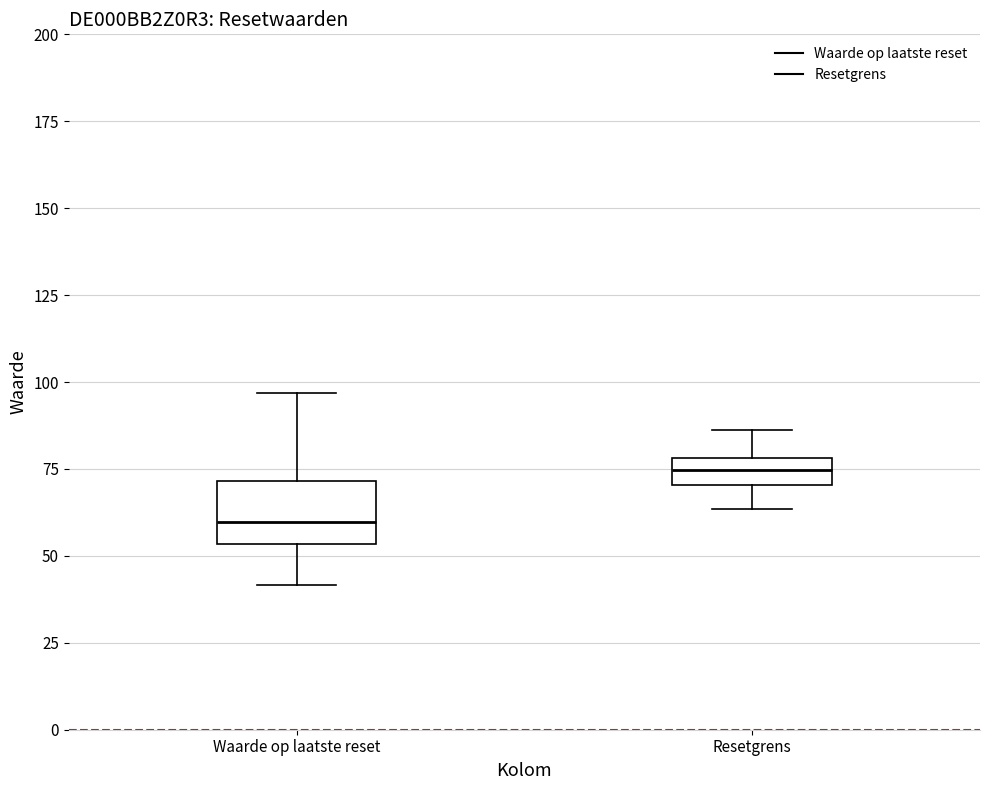

Where does the median line of the box for Resetgrens sit on the y-axis? The values are not printed on the chart, so give them approximately, as read against the axis.

75